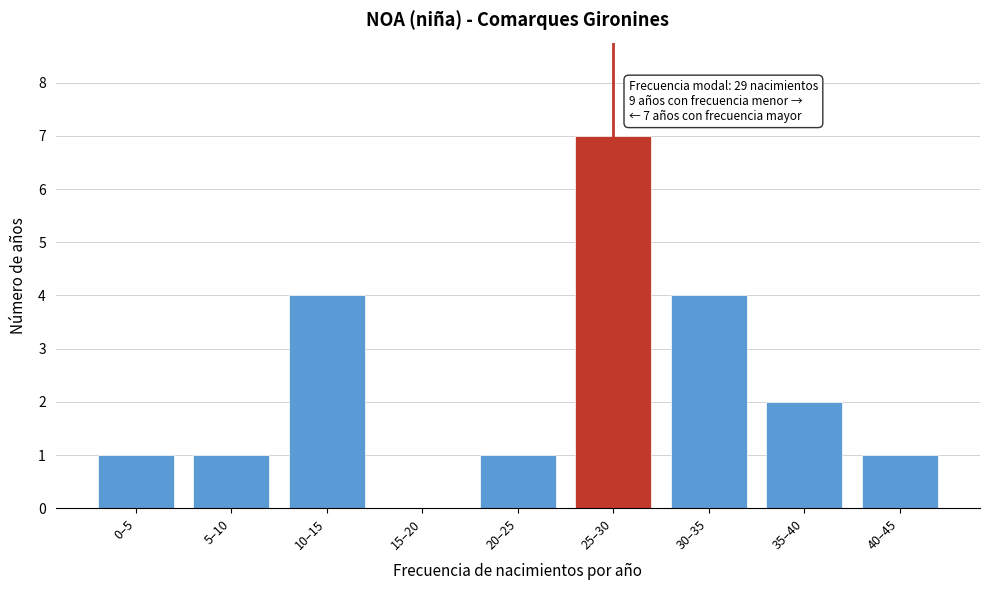

Reading left to right, list all the values displayed in this chart.

0–5=1	5–10=1	10–15=4	15–20=0	20–25=1	25–30=7	30–35=4	35–40=2	40–45=1